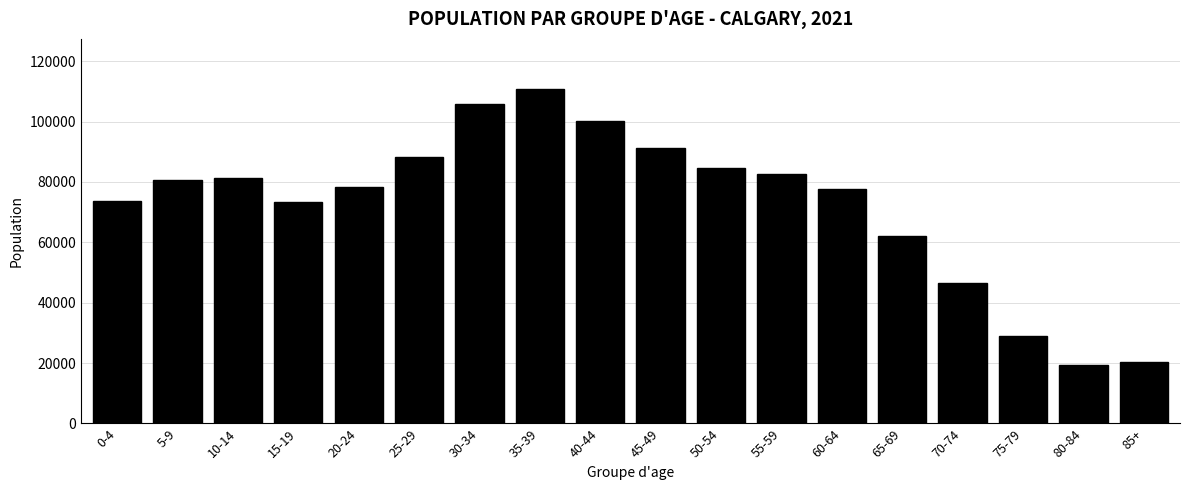

At which label is the value closest to 65085?

65-69